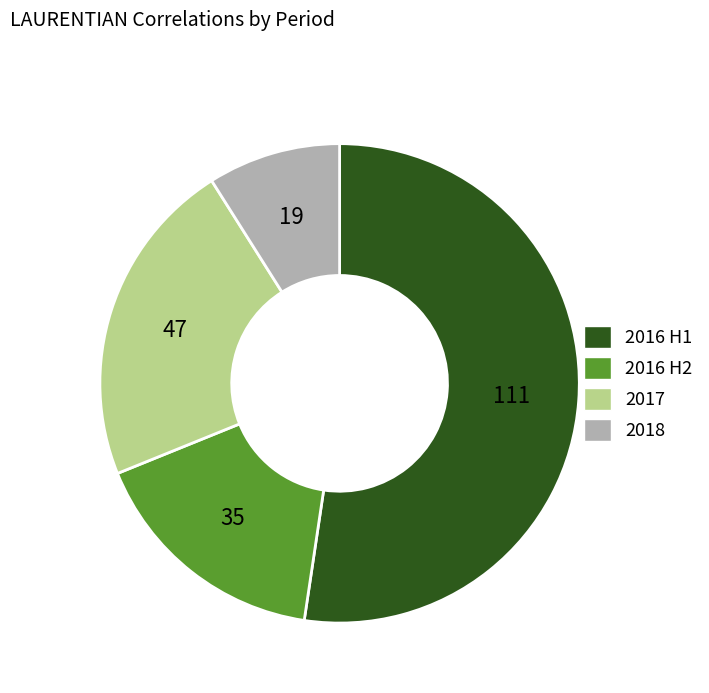

Is there any slice that represents more than half of the pie?

Yes